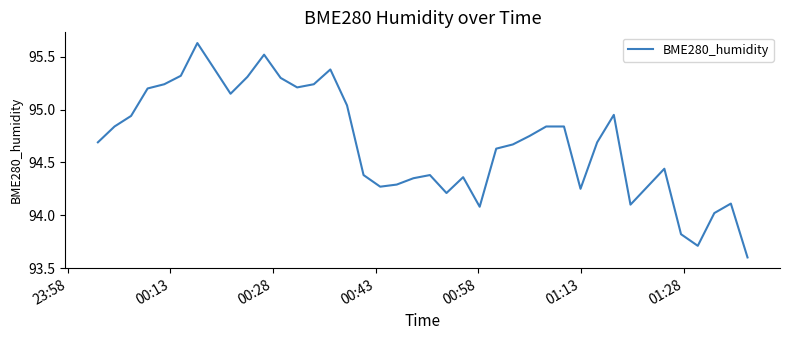

What is the difference between the maximum and minimum values?

2.0